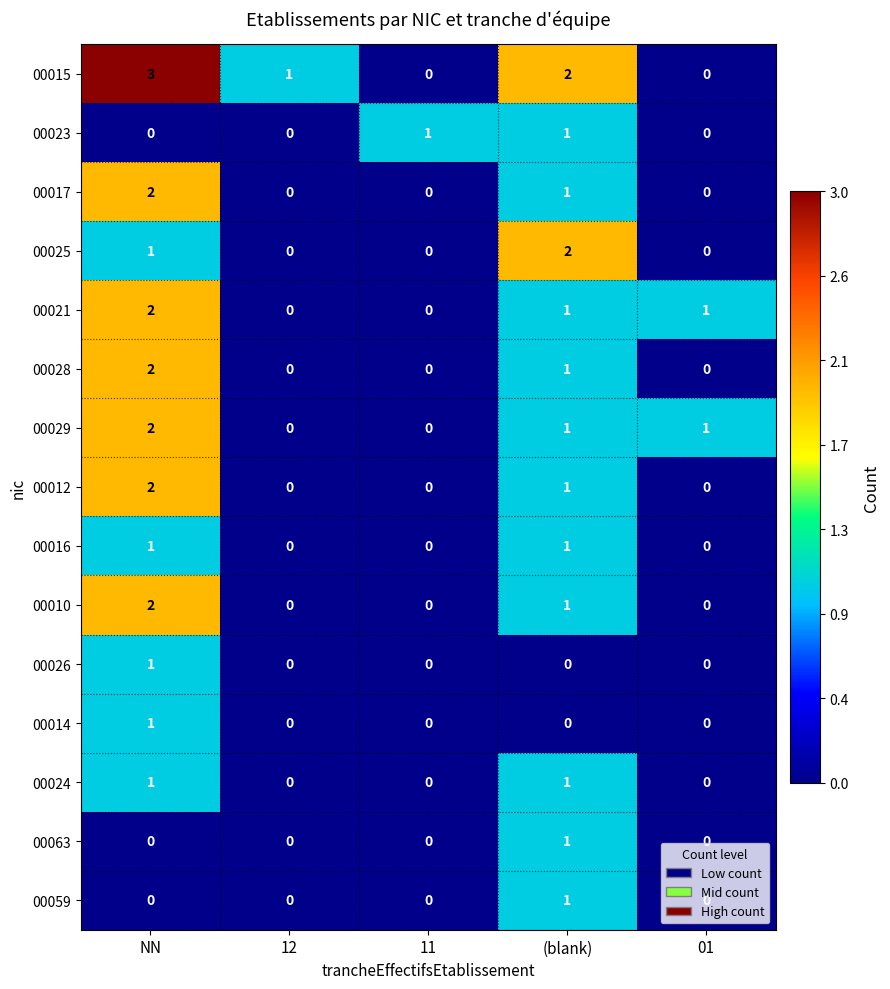

Which series has the widest spread of values?

00015